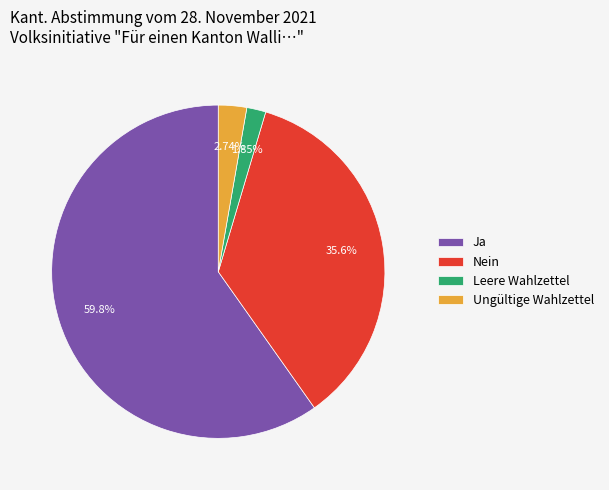

What percentage do Nein and Ja together represent?

95.4%